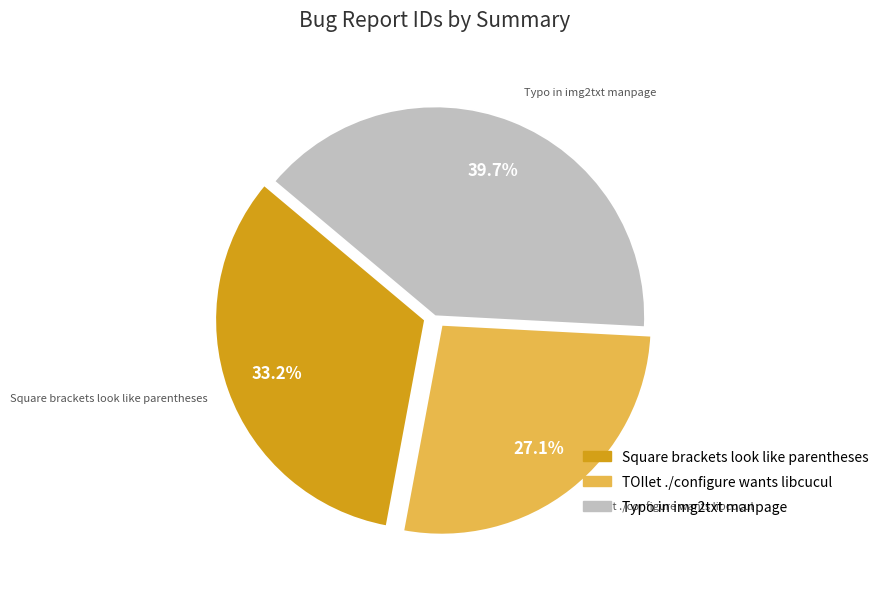

The TOIlet ./configure wants libcucul slice represents 38% of the pie. True or false?

False